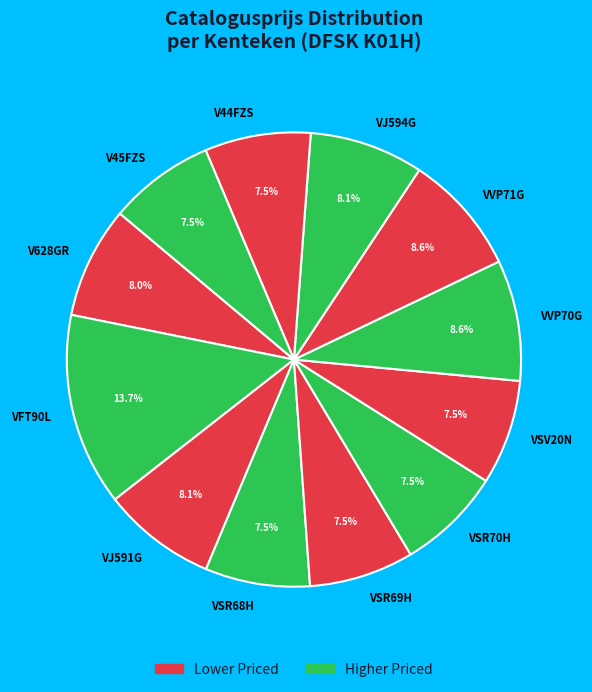

Is VSR68H the majority of the pie?

No